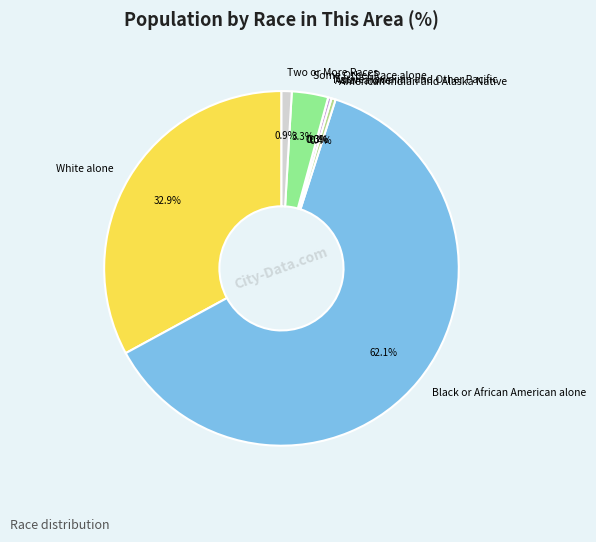

True or false: White alone accounts for 33% of the total.

True